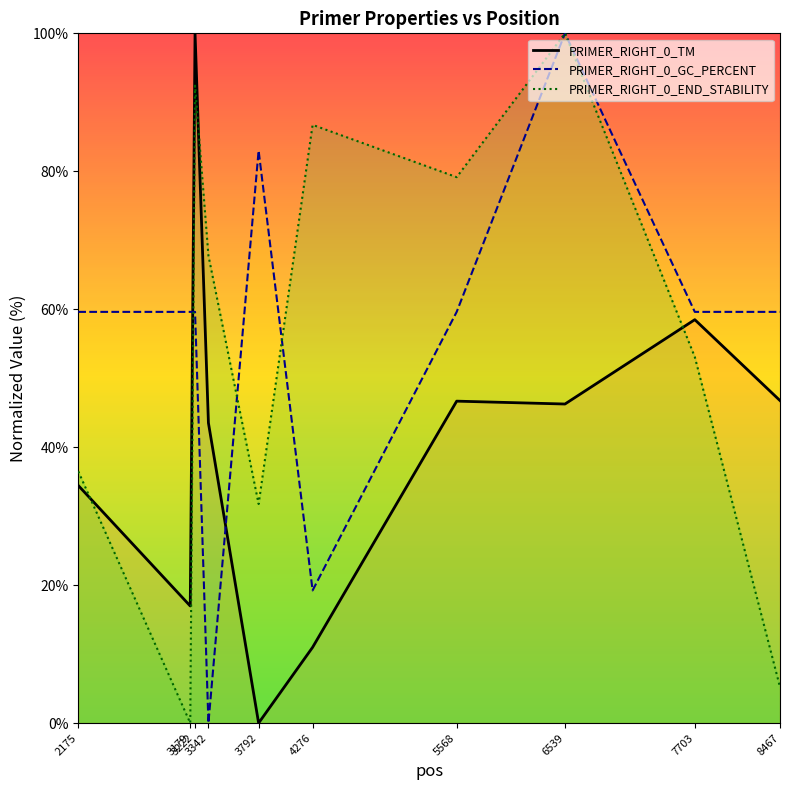

In PRIMER_RIGHT_0_END_STABILITY, how many points are higher than both neighbors (excluding endpoints)?

3